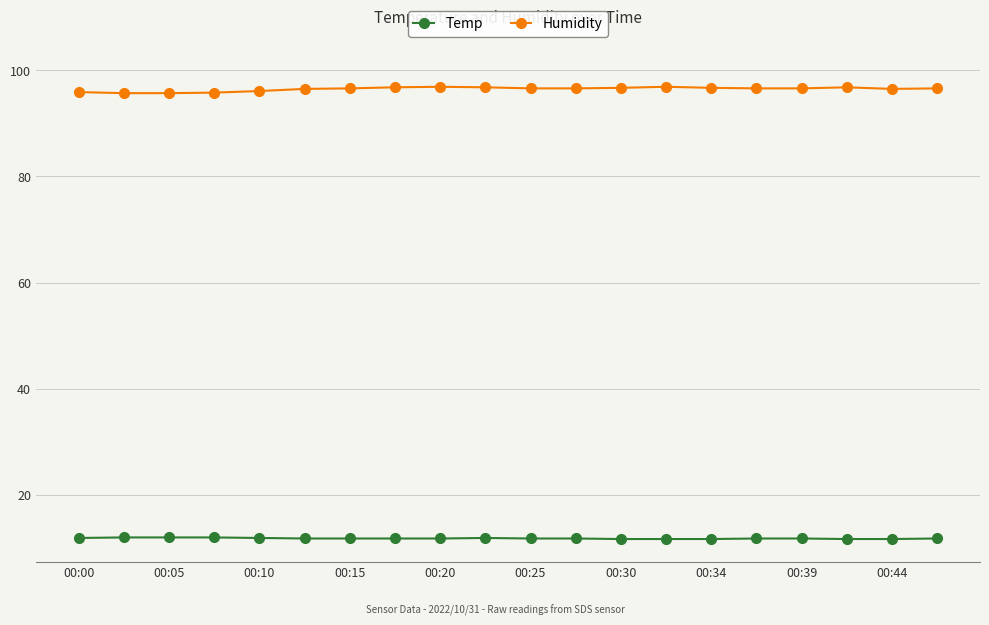

What is the minimum value for Temp?

11.7